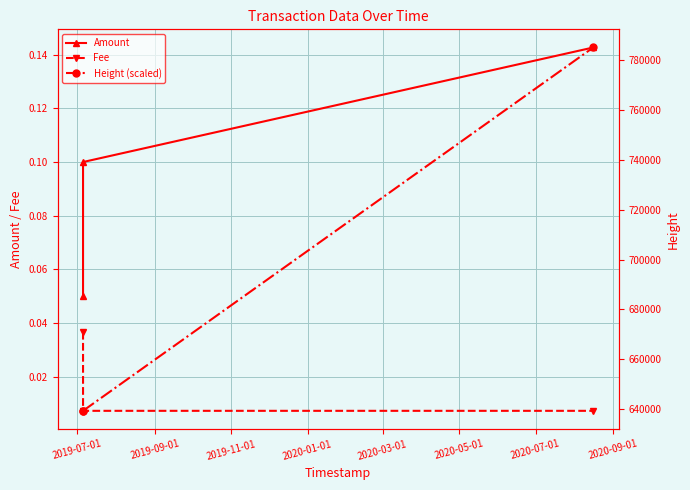

Reading right to left, what are all the values shown in this chart?

Amount: 0.1	0.1	0.1
Fee: 0.0	0.0	0.0
Height (scaled): 785050.0	639299.0	639292.0